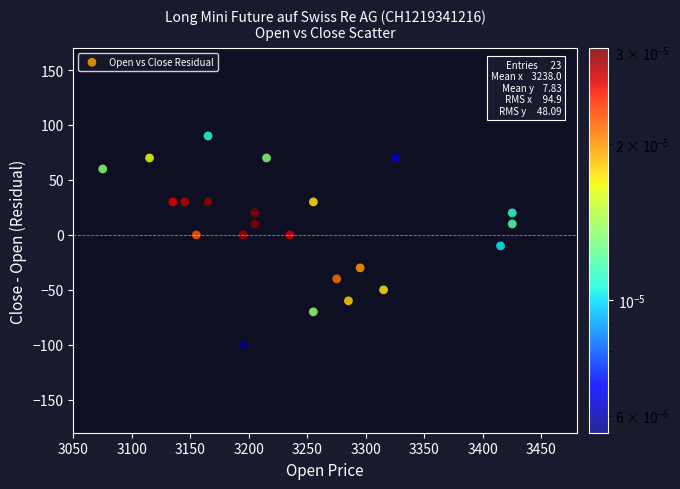

What is the range of Y values (max minus min)?

190